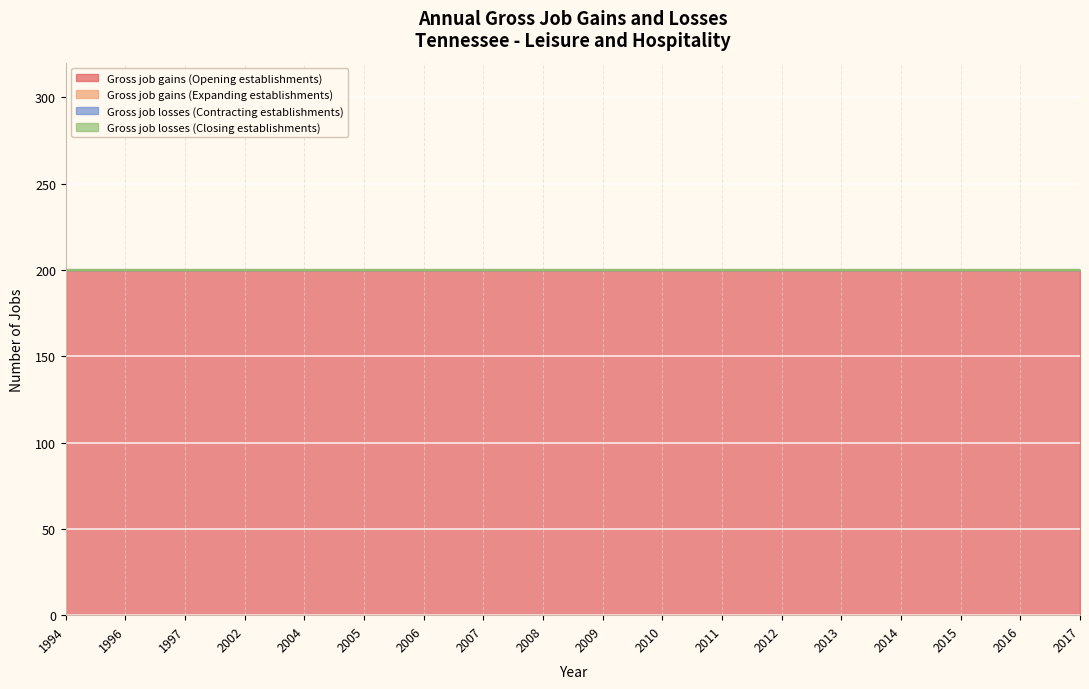

At how many categories does at least one series exceed 74?

18